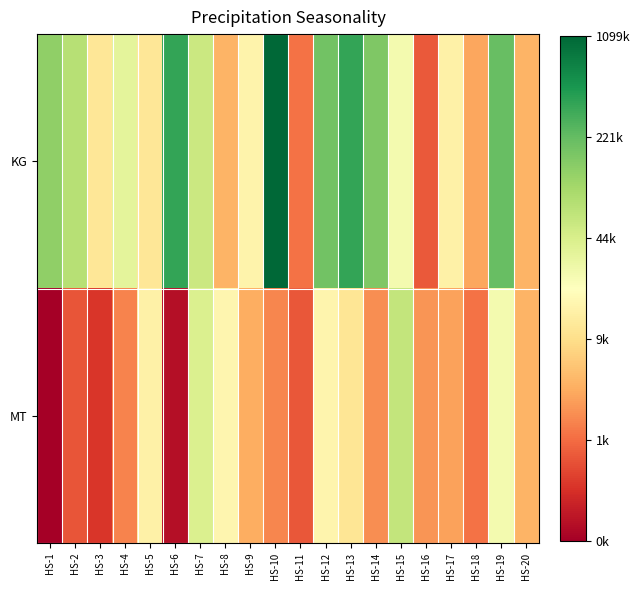

Which series has the widest spread of values?

KG